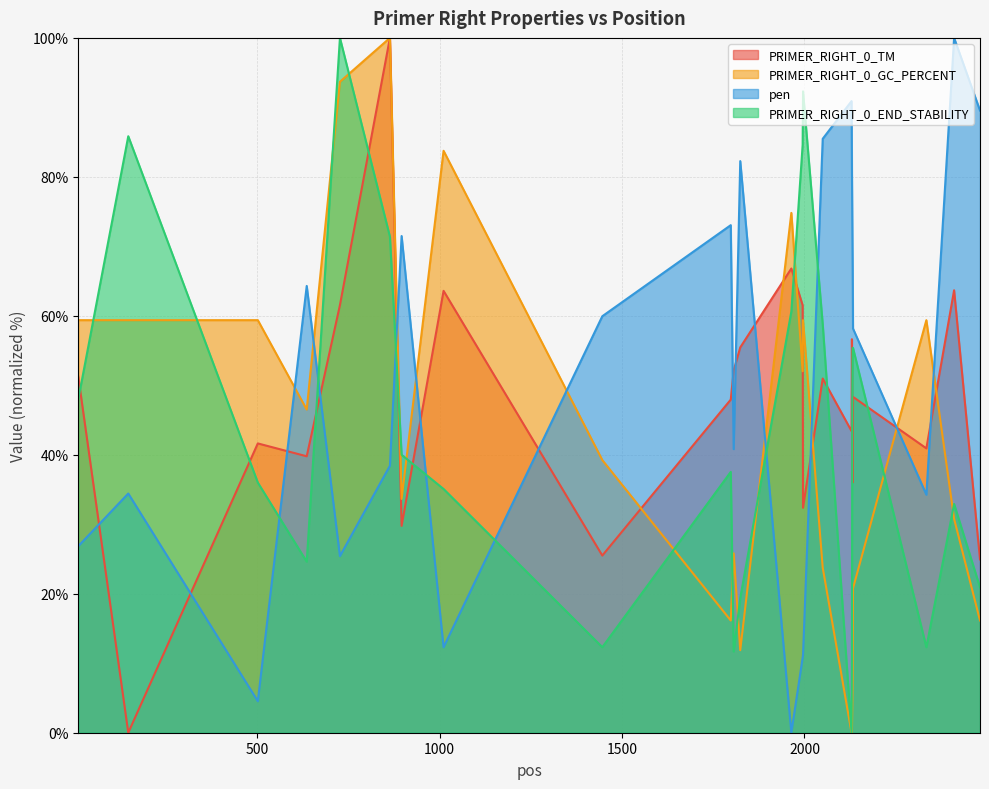

How many intersections are there between PRIMER_RIGHT_0_END_STABILITY and PRIMER_RIGHT_0_TM?

10